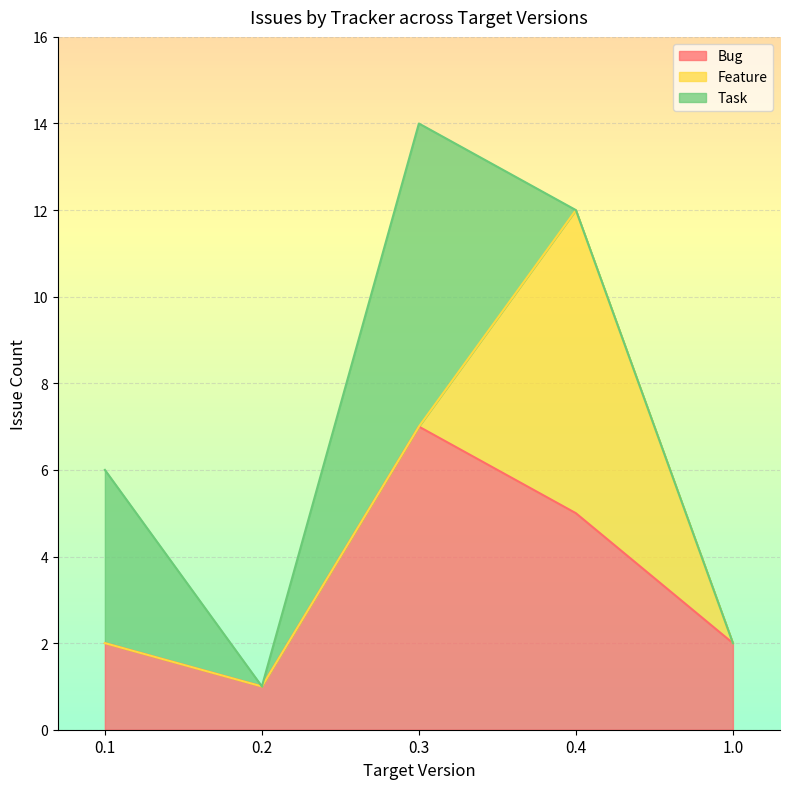

What is the total value across all series at 0.3?

14